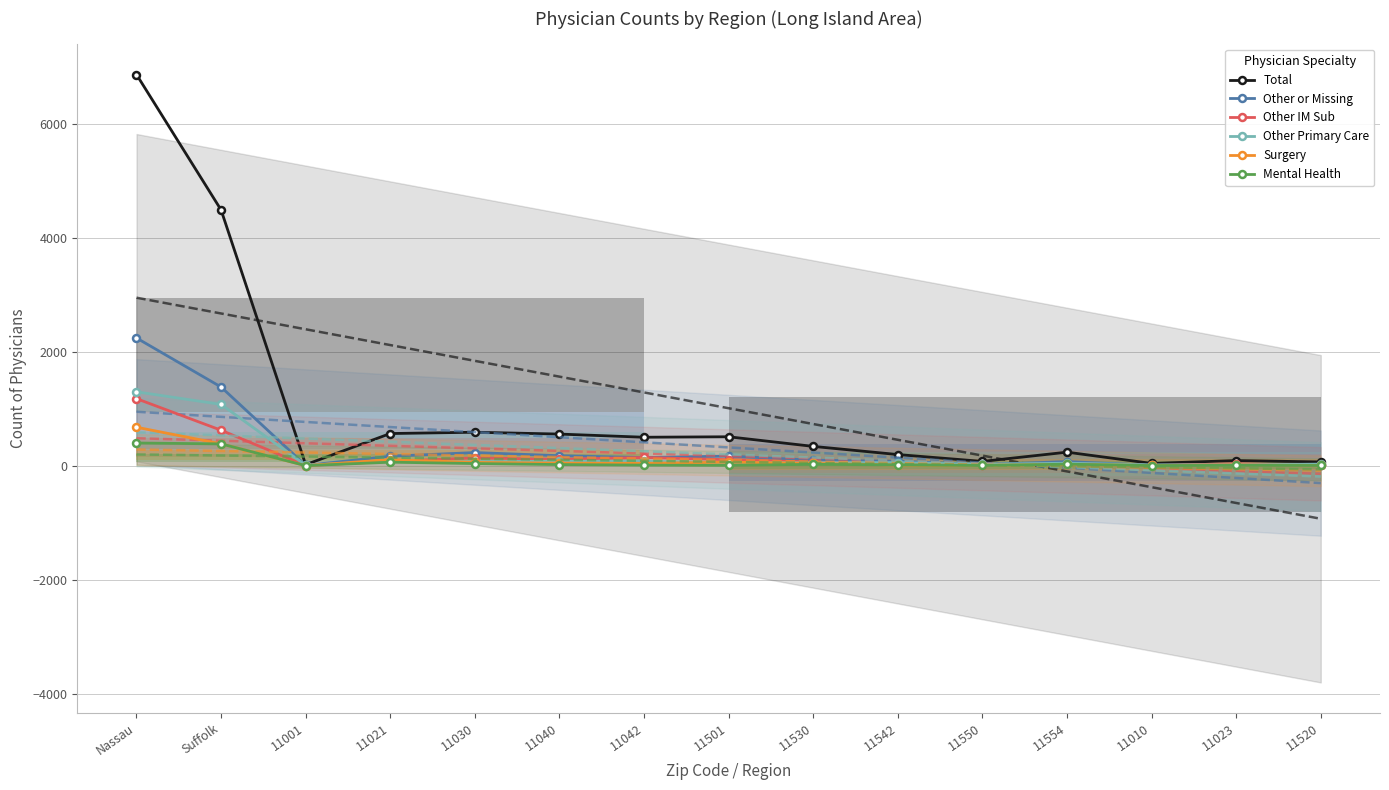

What is the difference between the Other IM Sub values at Nassau and 11550?

1163.2